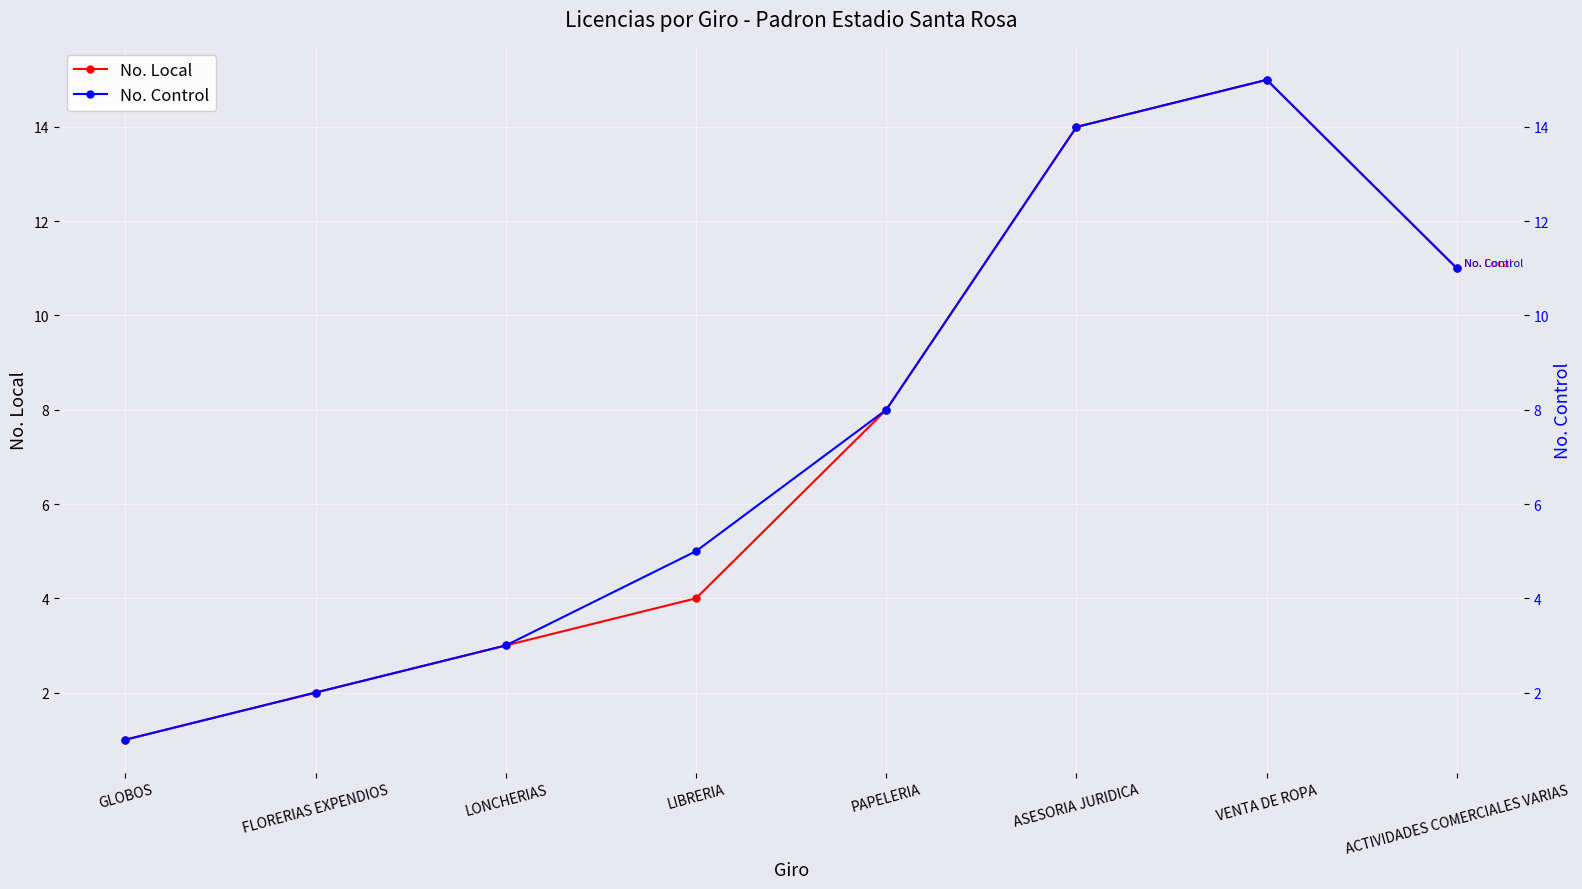

What position from the left is PAPELERIA?

5